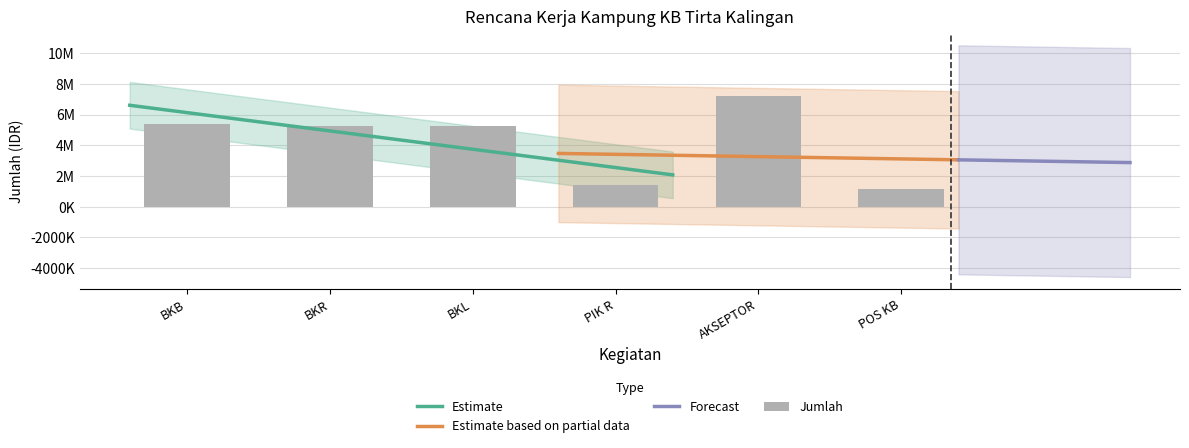

The value at AKSEPTOR is 7200000. True or false?

True